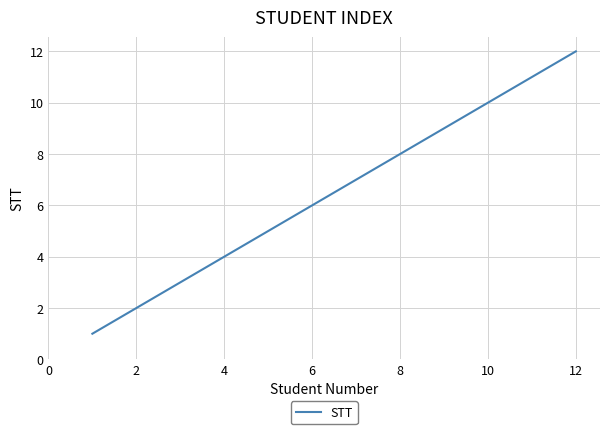

How many categories are shown in the chart?

12